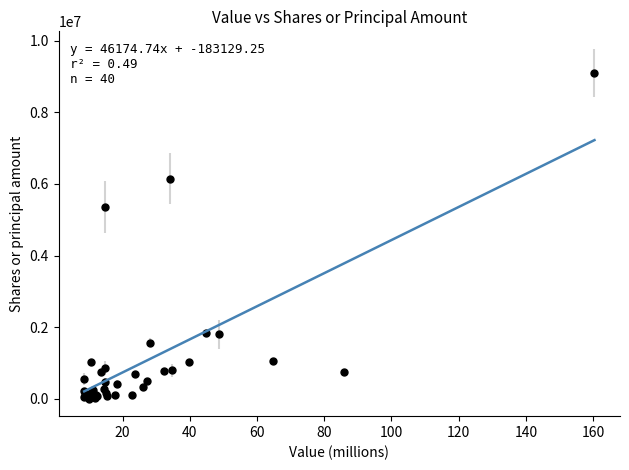

What Y value in the scatter plot is closest to 4552883?

5365000